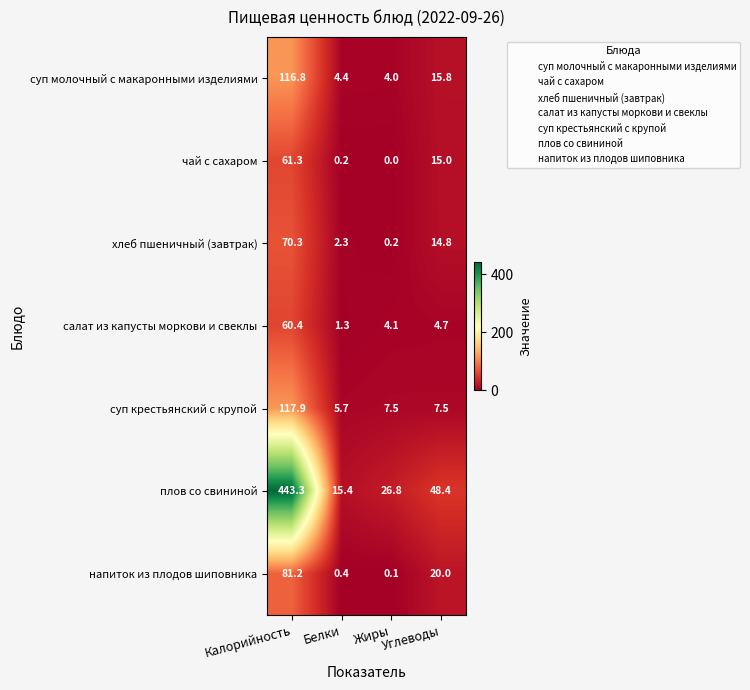

What is the total value across all series at Белки?

29.7